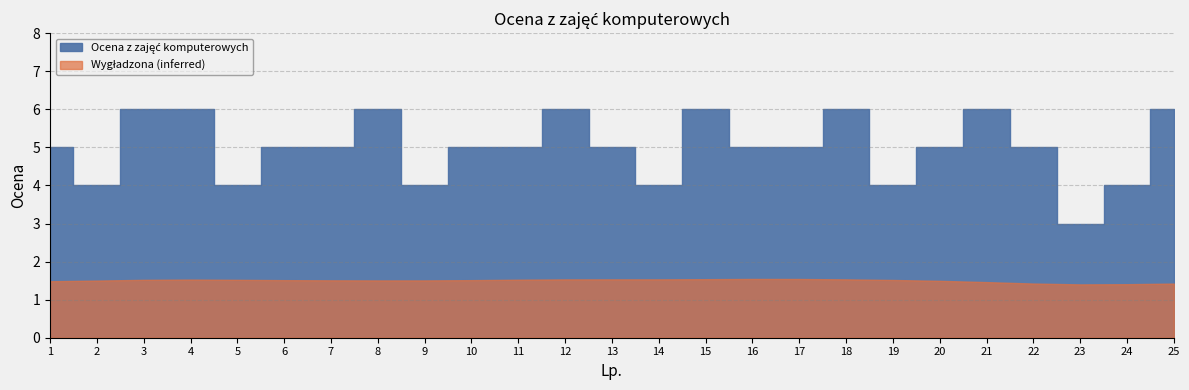

What is the maximum value shown in the chart?

6